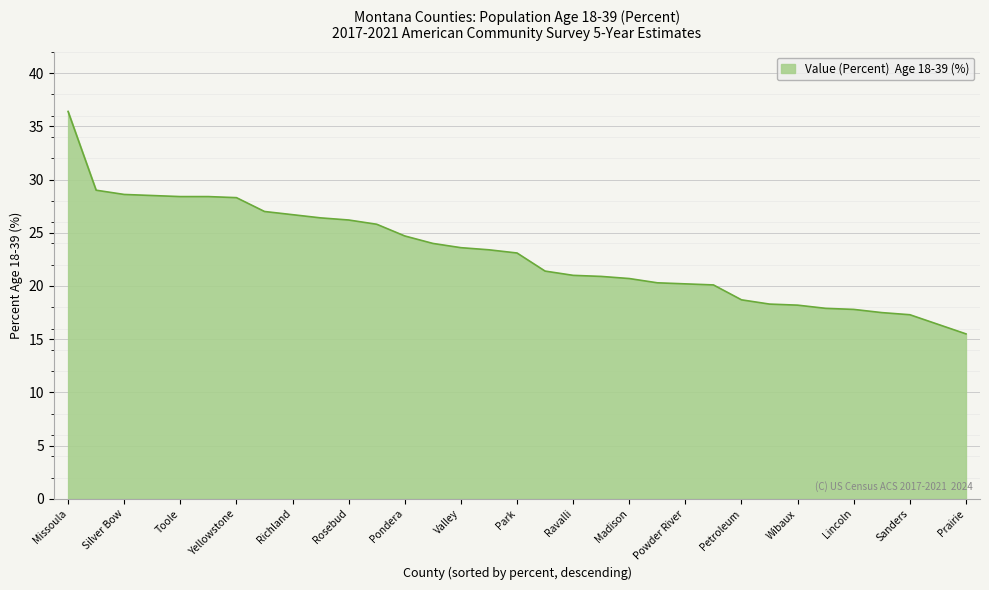

What is the minimum value shown in the chart?

15.5